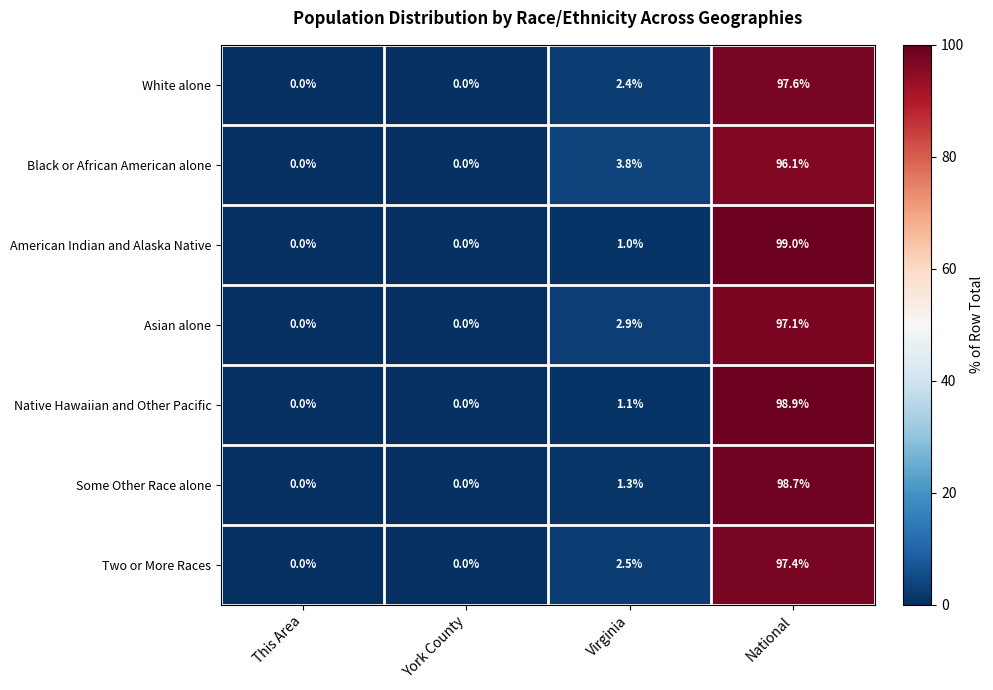

Which label corresponds to the largest value in the chart?

National